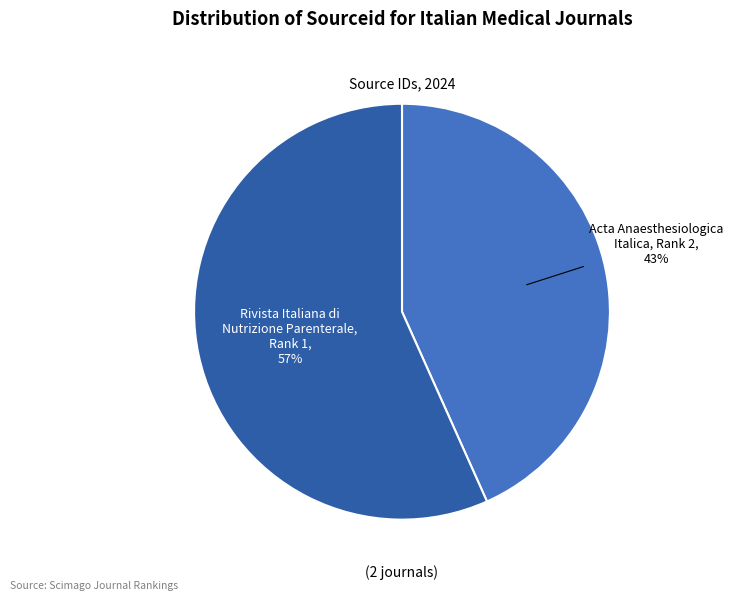

To the nearest percent, what is the average slice percentage?

50%